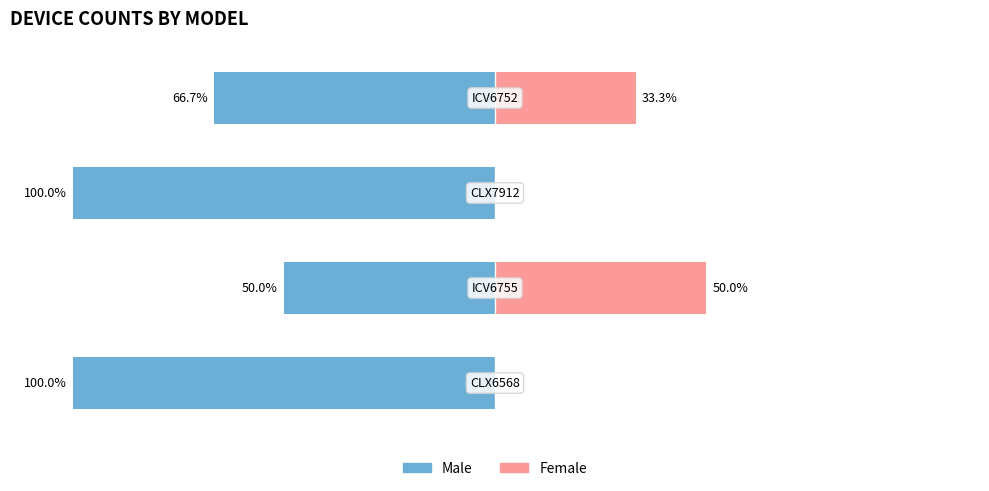

Reading left to right, transcribe all the data shown in this chart.

Male: 0=-100.0	1=-50.0	2=-100.0	3=-66.7
Female: 0=0.0	1=50.0	2=0.0	3=33.3